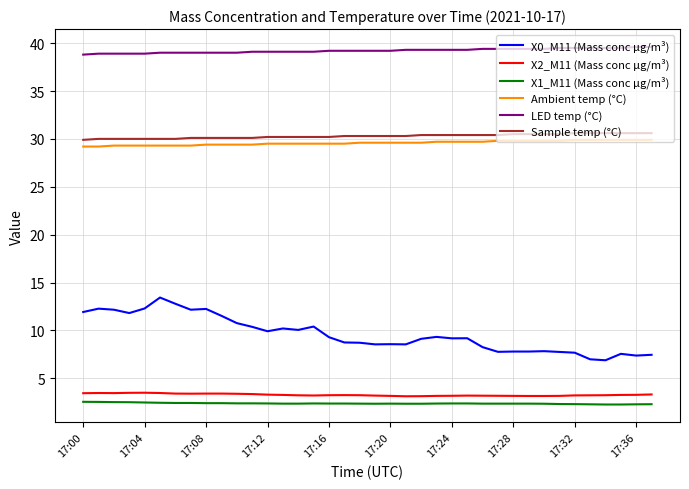

What is the greatest value displayed?

39.6